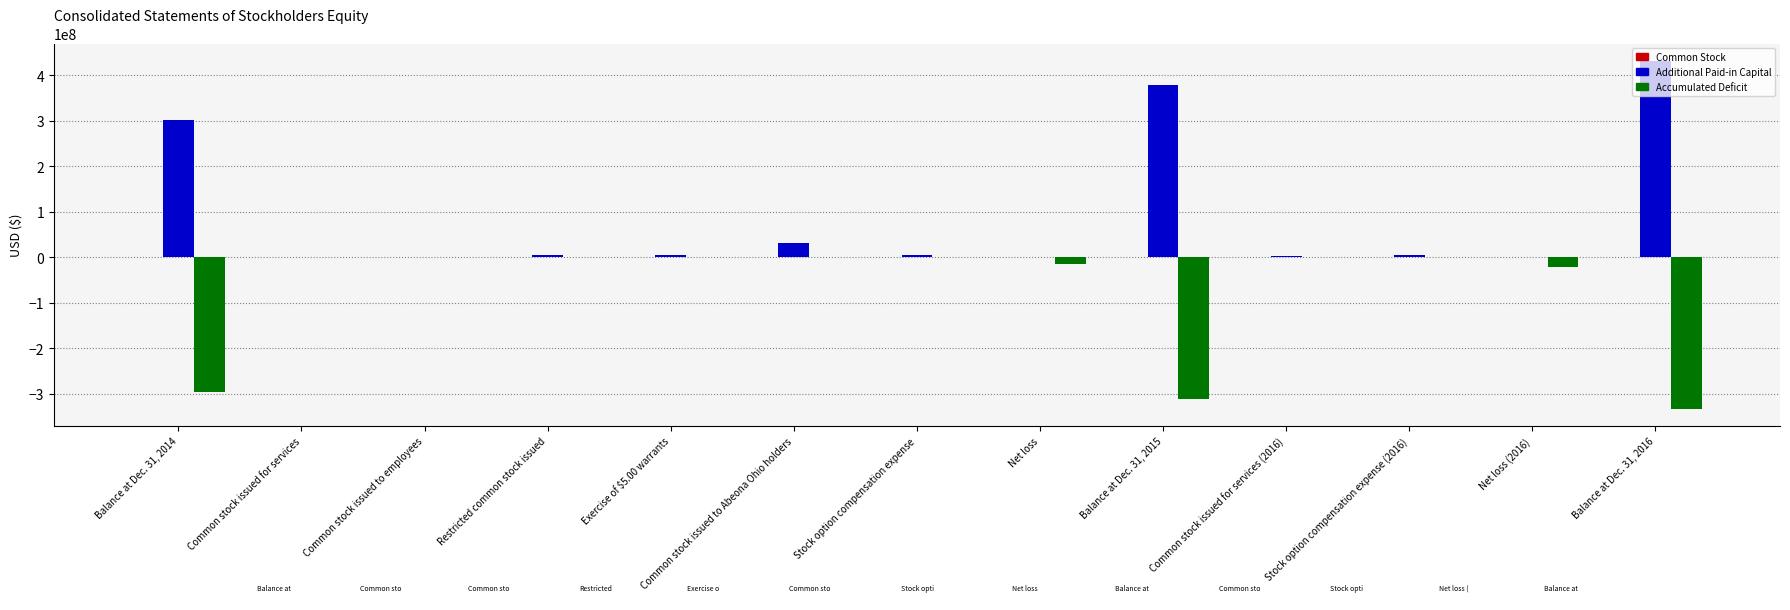

The Accumulated Deficit series shows -424625778 at Balance at Dec. 31, 2015. True or false?

False